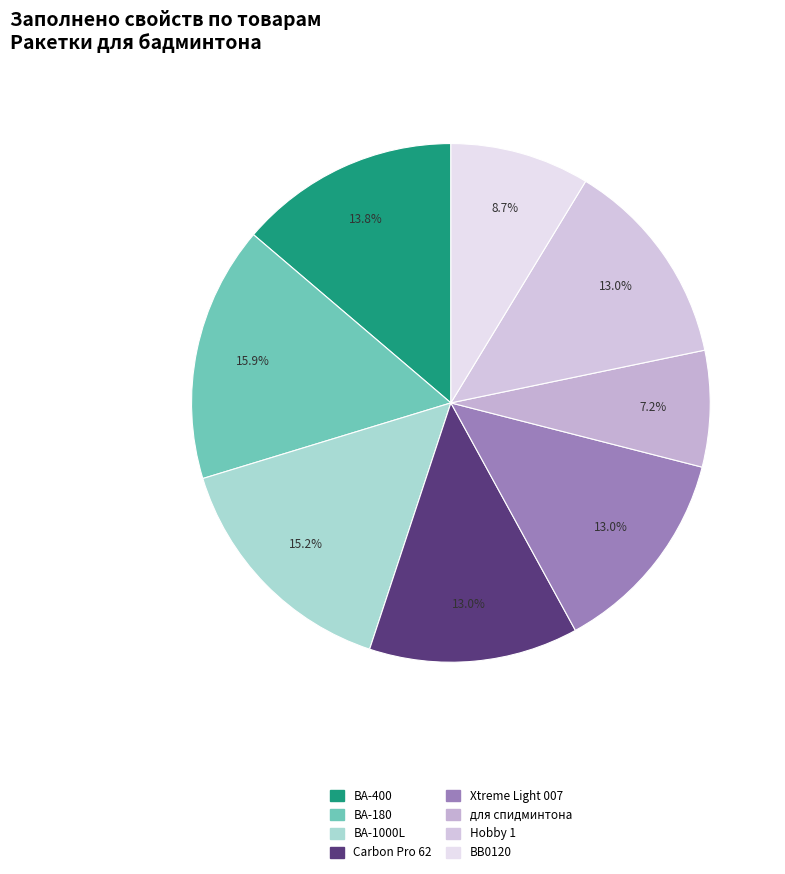

How many segments does this pie chart have?

8